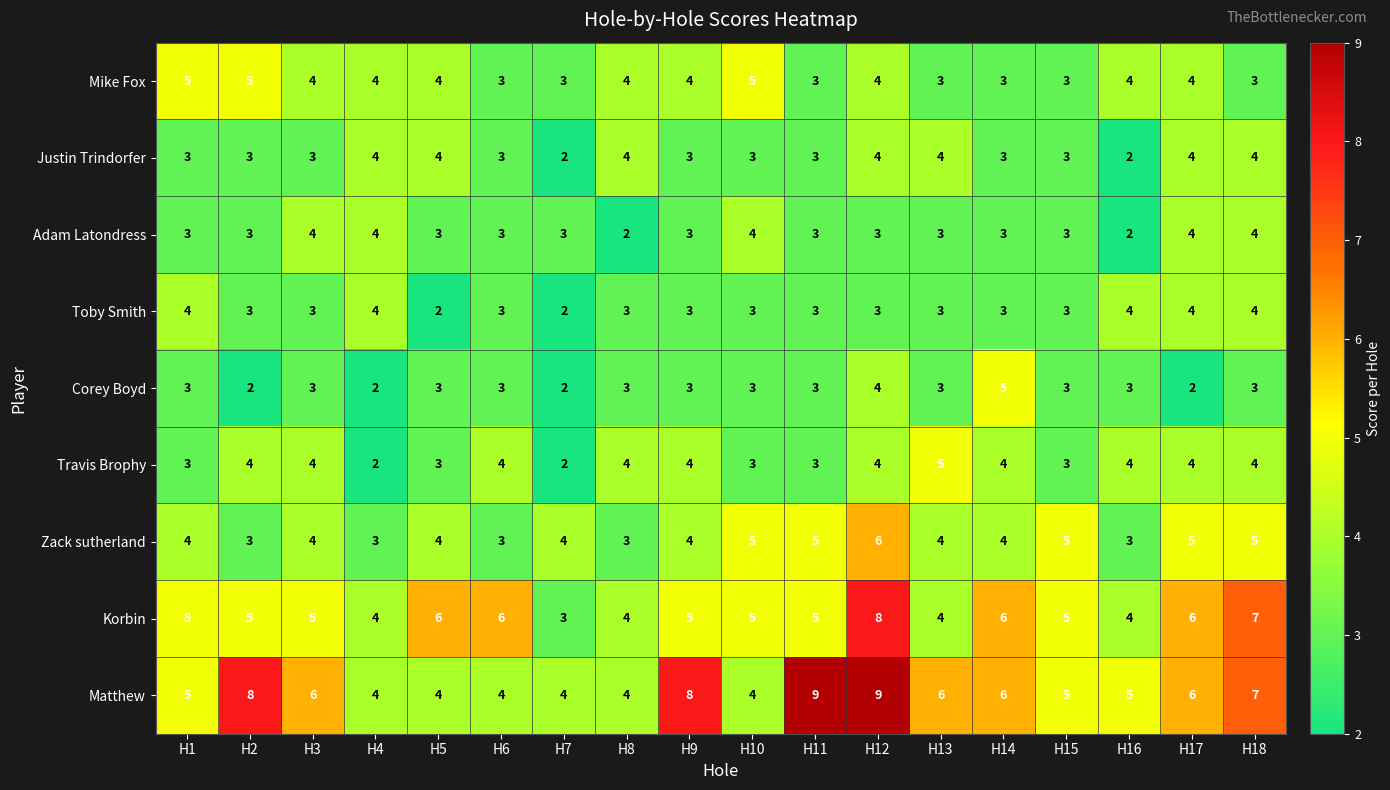

Which series changed the most between H12 and H14?

Matthew